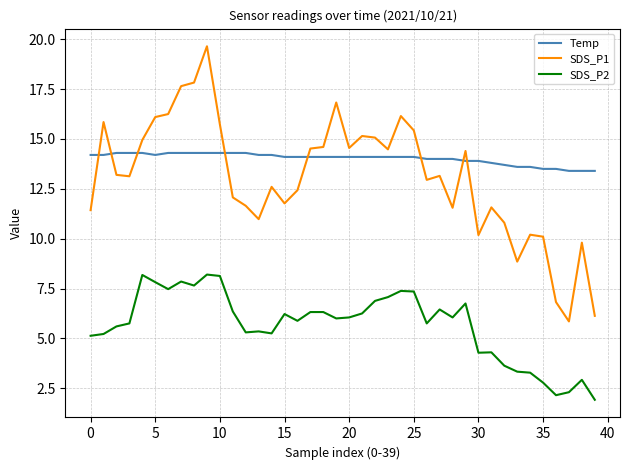

True or false: SDS_P2 and Temp intersect in this chart.

False